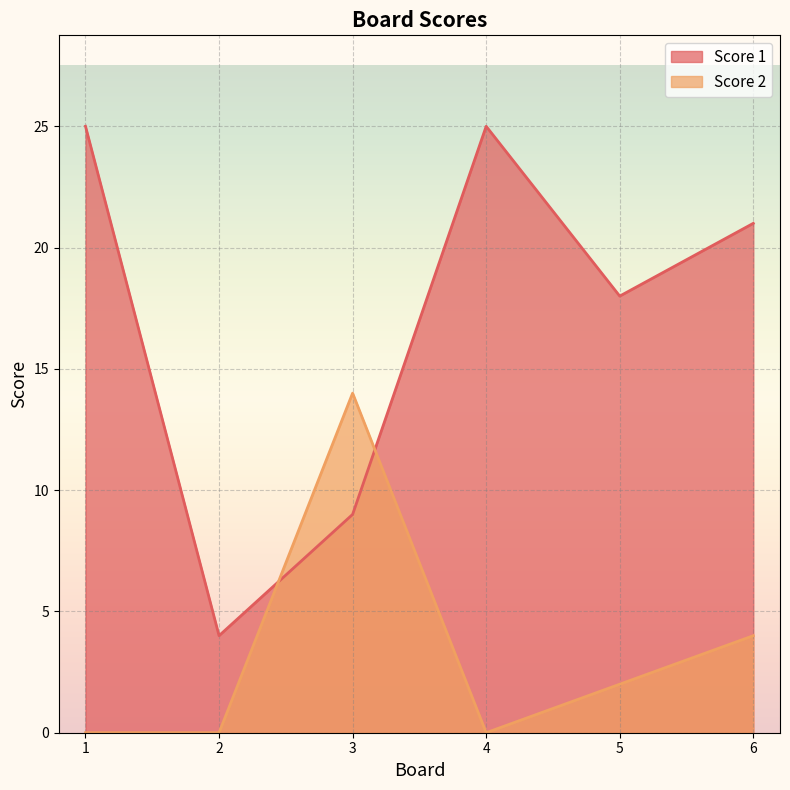

What is the highest value of the Score 2 series?

14